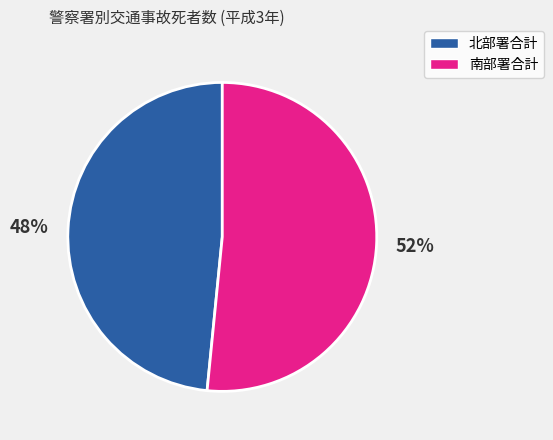

Is there a majority slice in this chart?

Yes